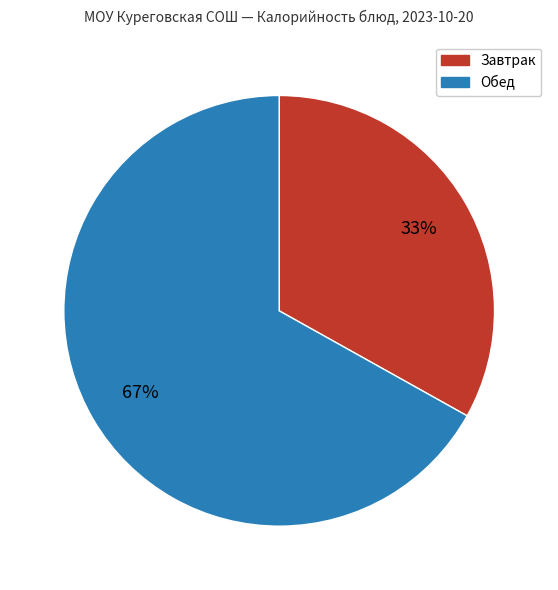

Is there any slice that represents more than half of the pie?

Yes